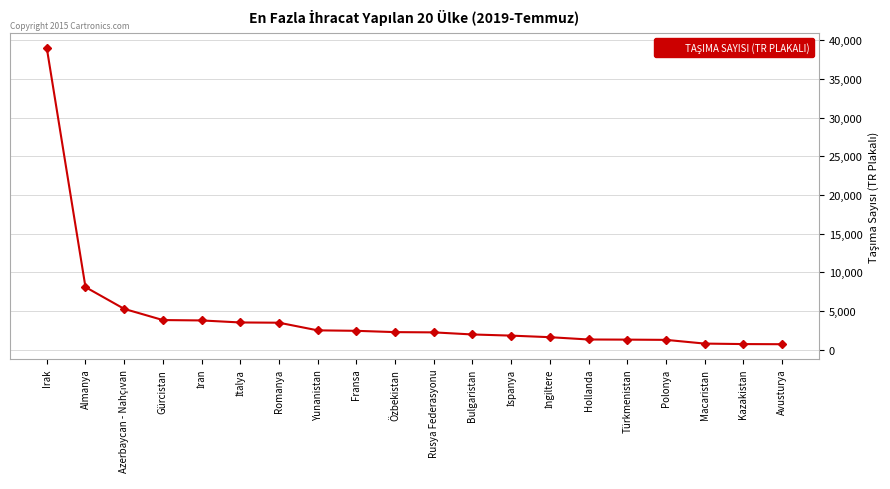

Which has a higher value, Macaristan or Hollanda?

Hollanda